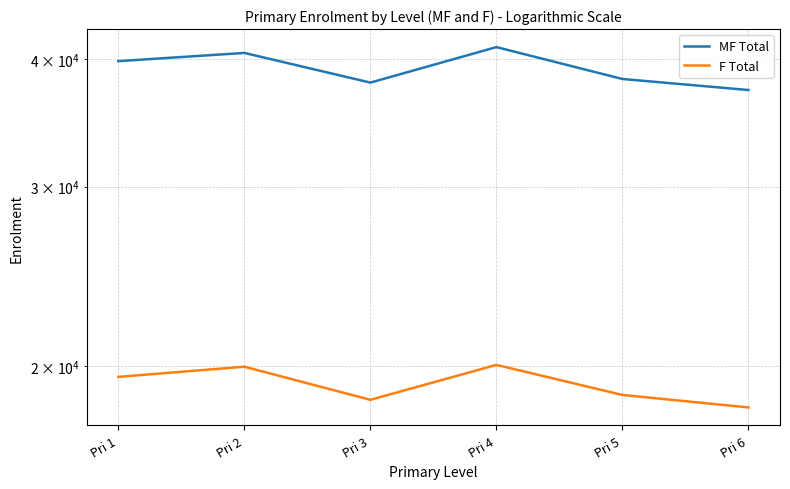

The MF Total series shows 40592 at Pri 2. True or false?

True